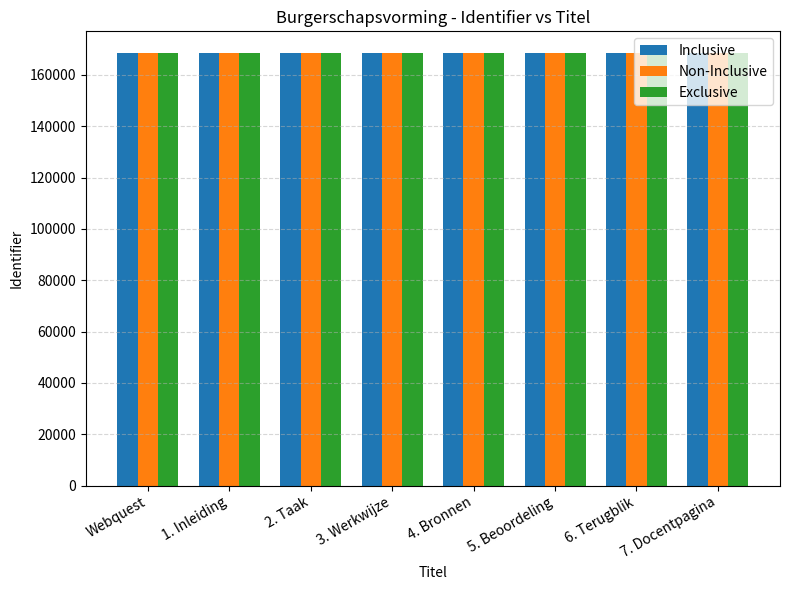

What is the sum of the Inclusive values at Webquest and 6. Terugblik?

336995